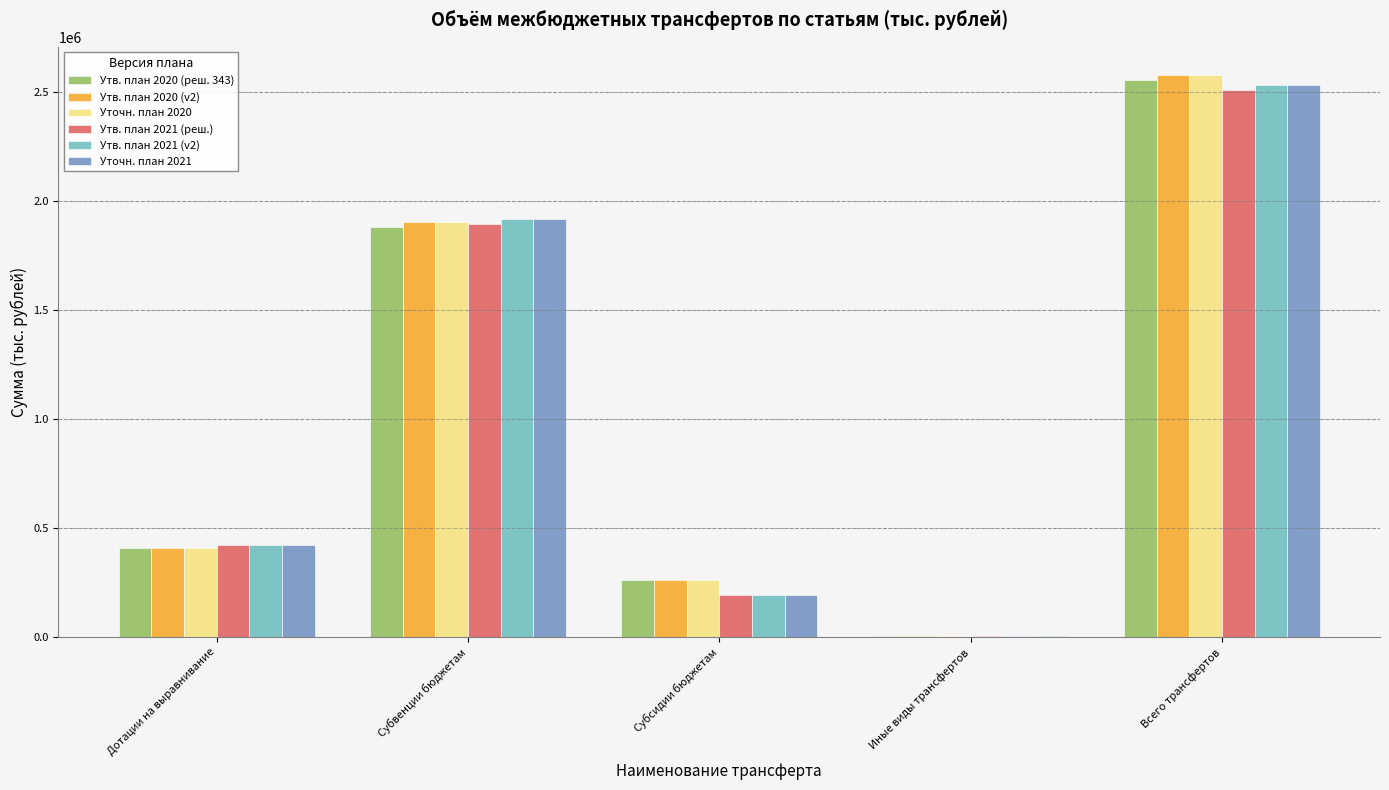

Where does the Утв. план 2020 (v2) series first go above 407154?

Дотации на выравнивание